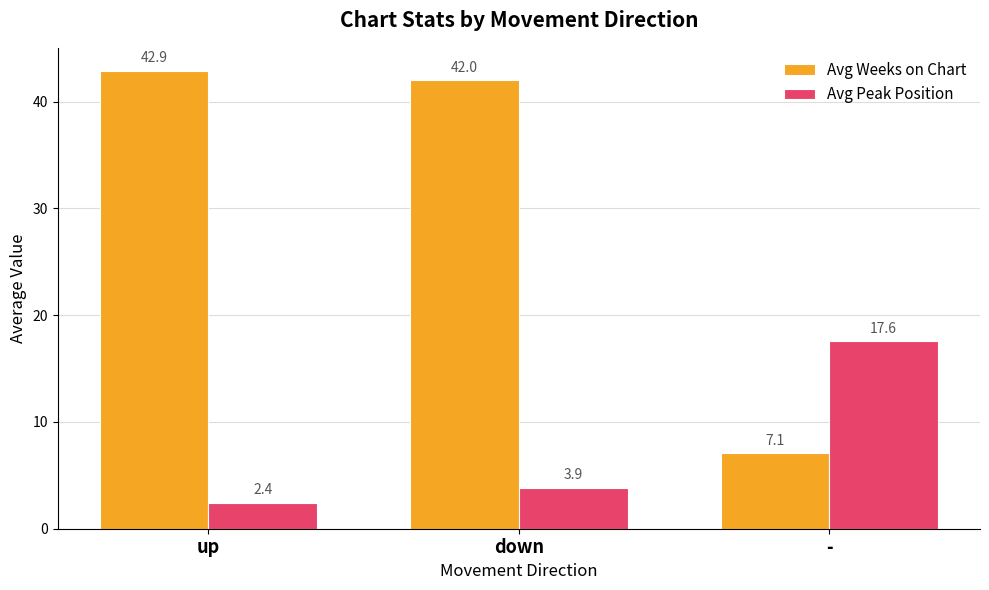

How many distinct data groups are displayed?

2